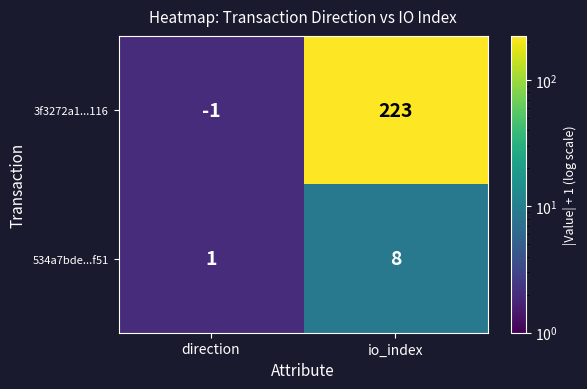

List the series in order of their overall mean, highest first.

3f3272a1...116, 534a7bde...f51